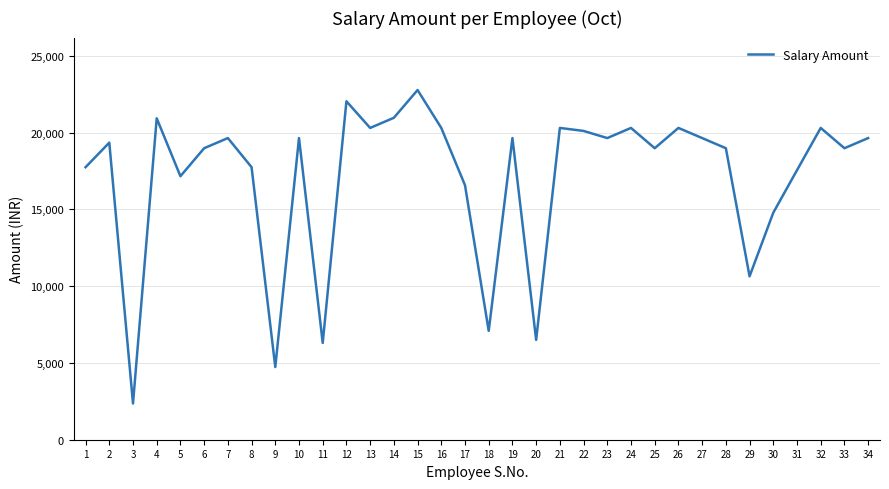

What is the difference between the values at 15 and 27?

3129